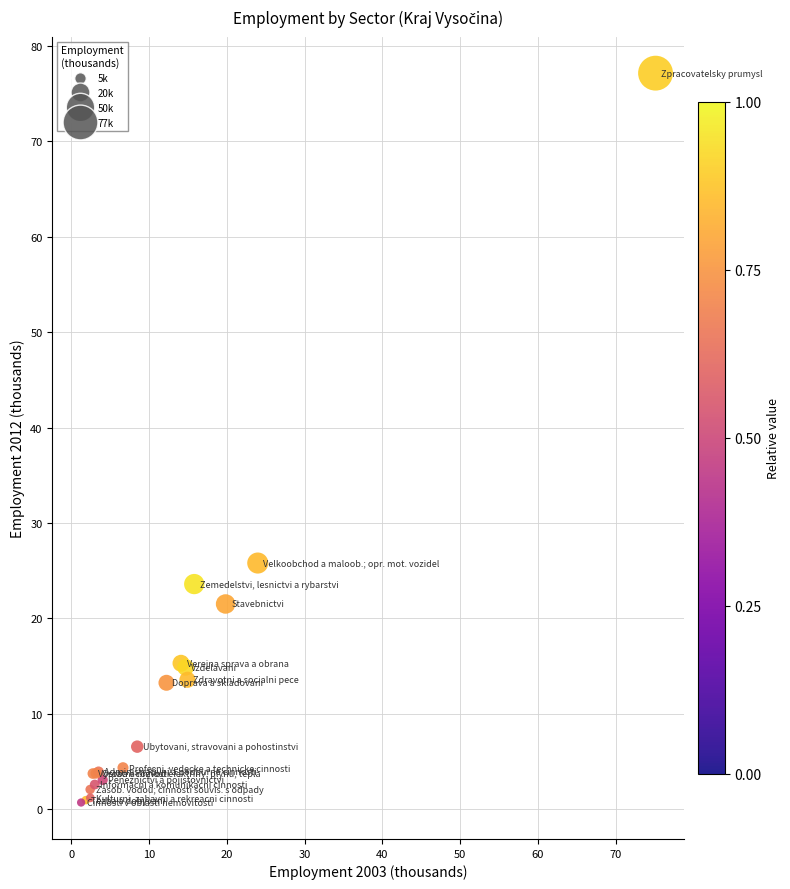

What Y value in the scatter plot is closest to 38?

25.8